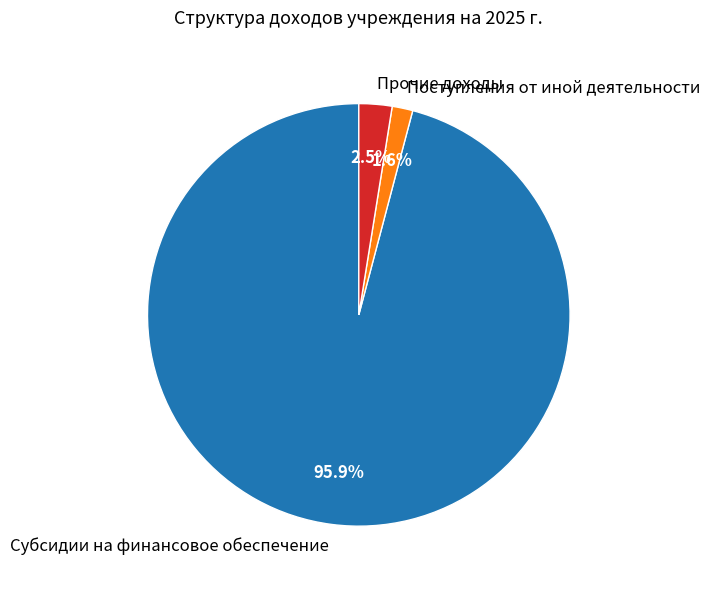

What is the majority slice?

Субсидии на финансовое обеспечение